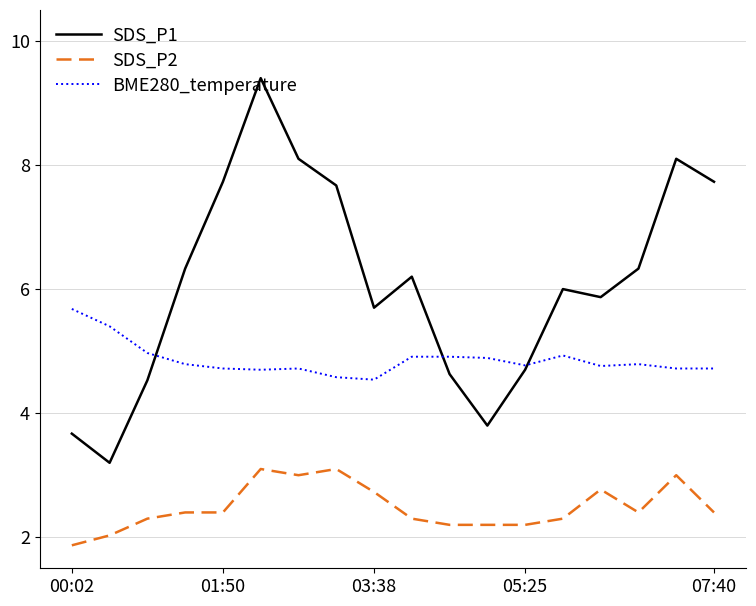

What are all the series names shown in the legend?

SDS_P1, SDS_P2, BME280_temperature